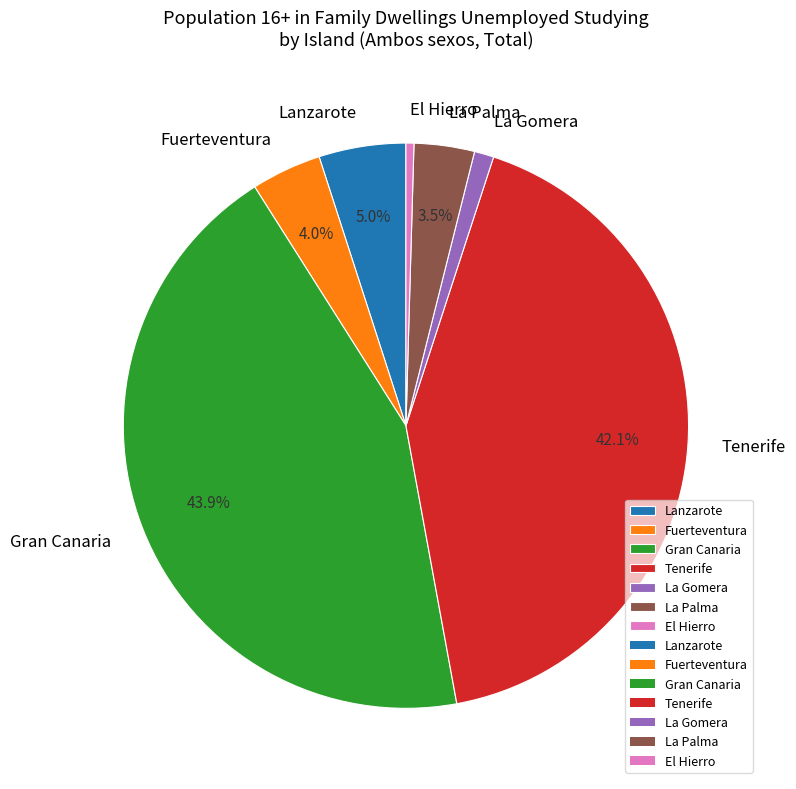

To the nearest percent, what is the difference between the Tenerife and Fuerteventura slice percentages?

38%